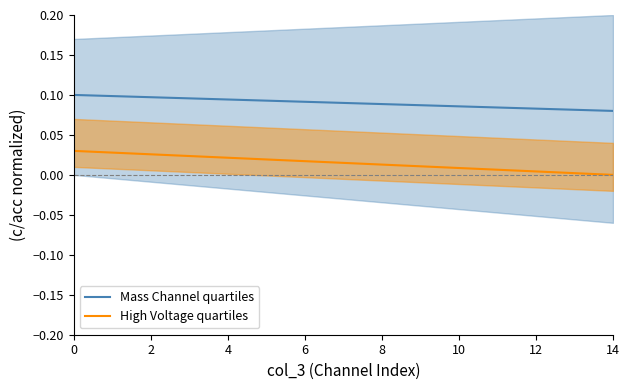

True or false: Mass Channel quartiles and High Voltage quartiles cross at least once.

False